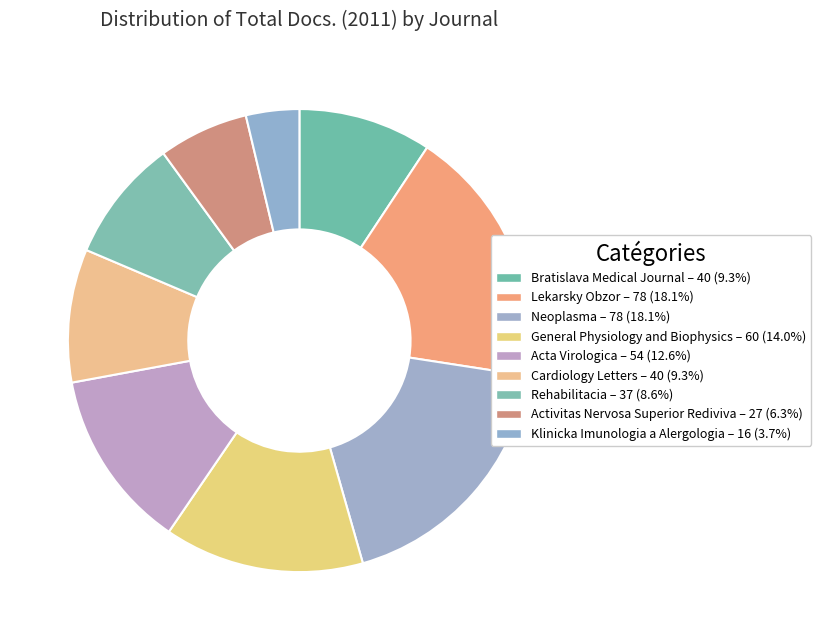

Which category has the smallest portion of the pie?

Klinicka Imunologia a Alergologia